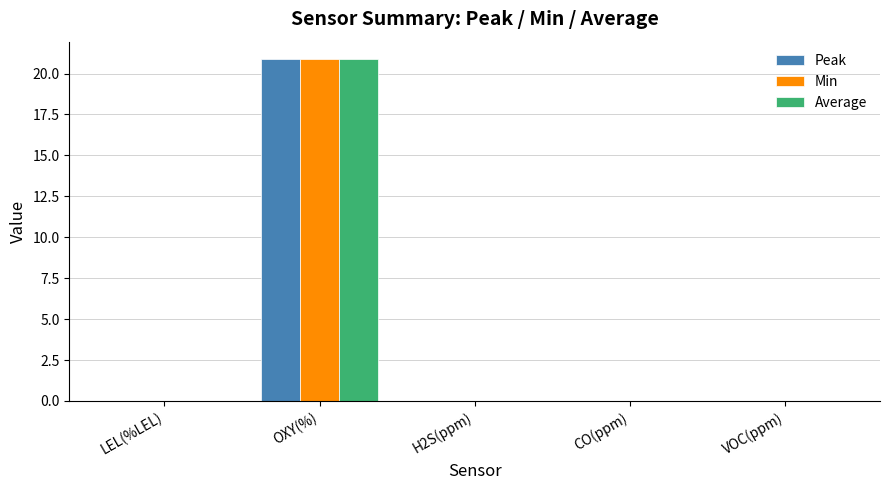

What is the maximum value for Min?

20.9